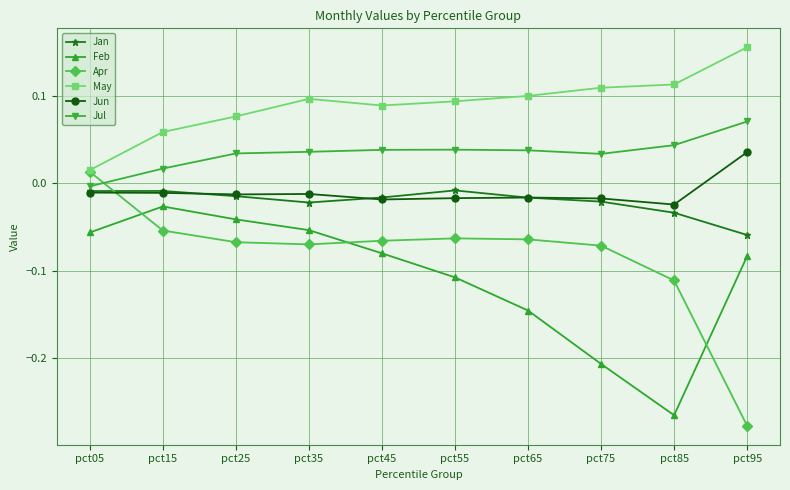

At which label does May reach its peak?

pct95